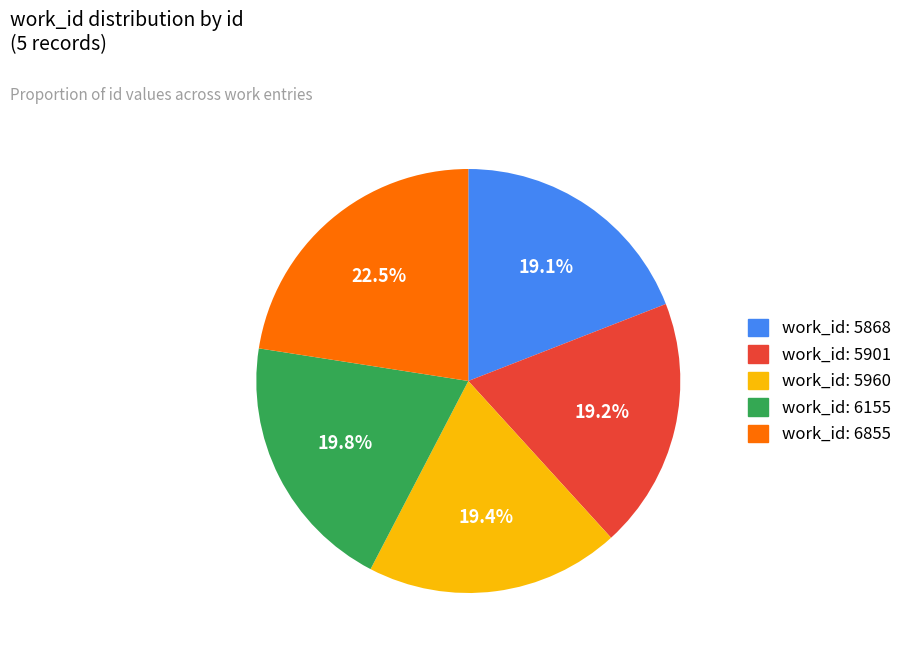

To the nearest percent, what is the average slice percentage?

20%